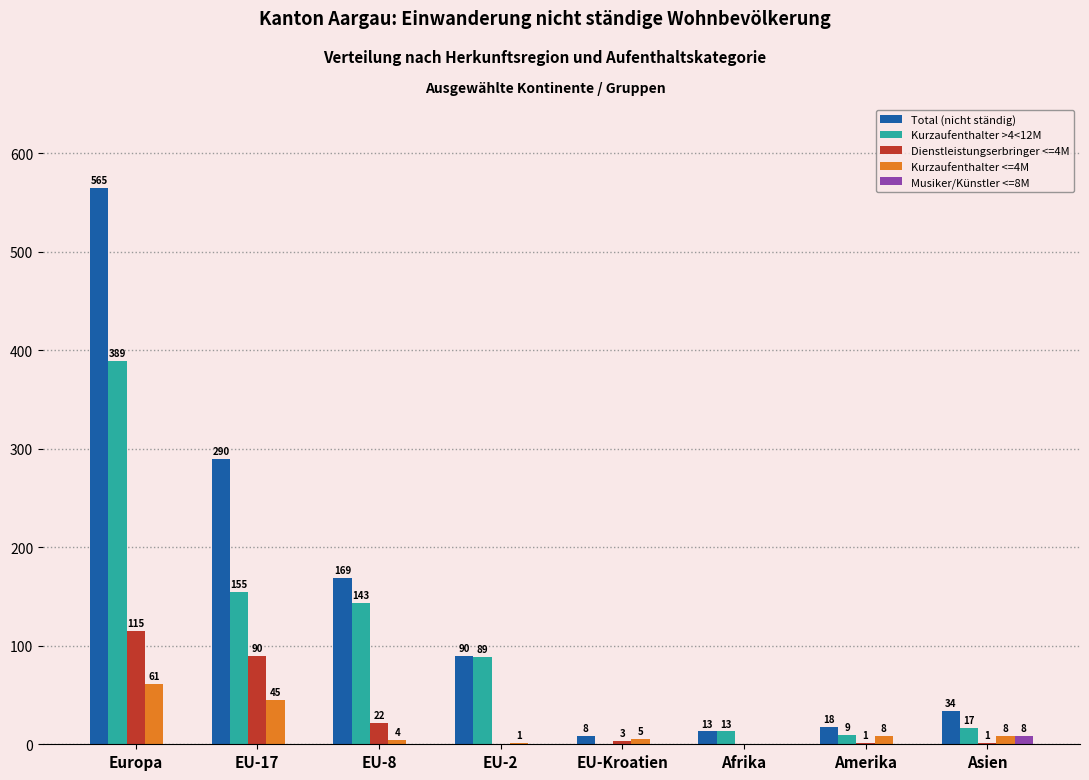

Reading left to right, list all the values displayed in this chart.

Total (nicht ständig): 565	290	169	90	8	13	18	34
Kurzaufenthalter >4<12M: 389	155	143	89	0	13	9	17
Dienstleistungserbringer <=4M: 115	90	22	0	3	0	1	1
Kurzaufenthalter <=4M: 61	45	4	1	5	0	8	8
Musiker/Künstler <=8M: 0	0	0	0	0	0	0	8